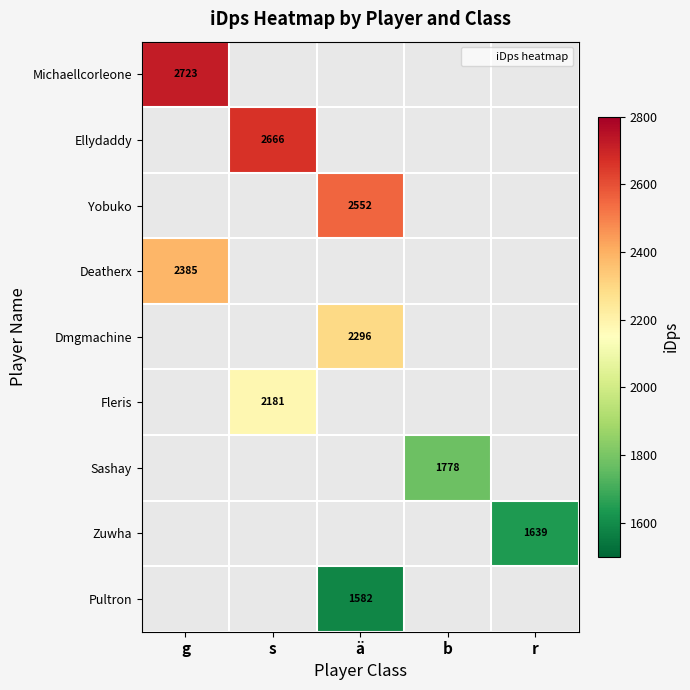

What value does the Sashay series have at b?

1778.5